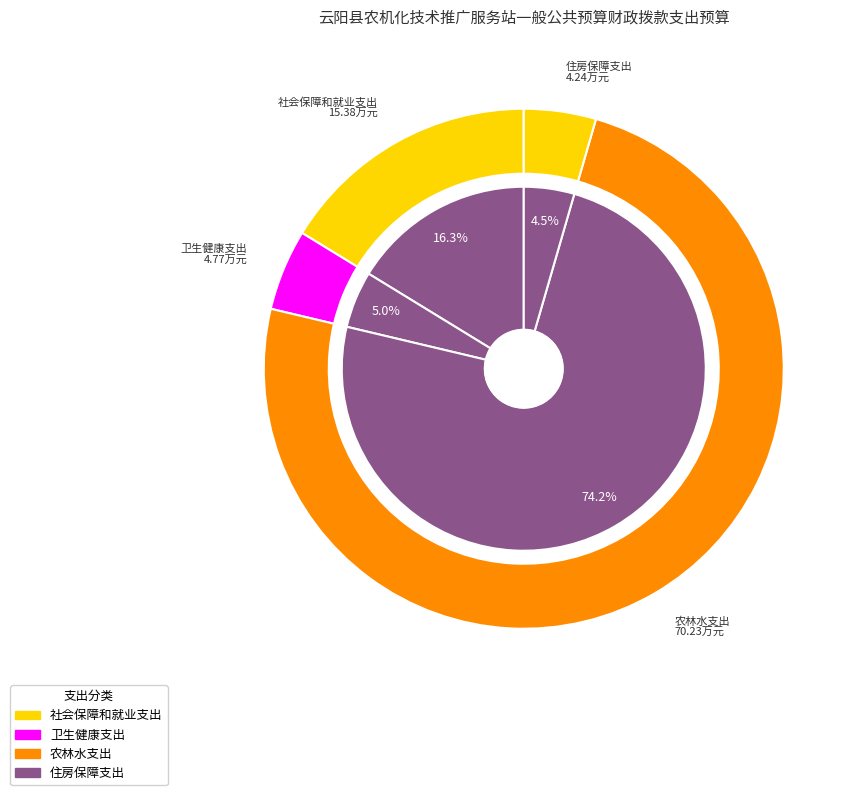

Is it true that 住房保障支出 is 4% of the pie?

True